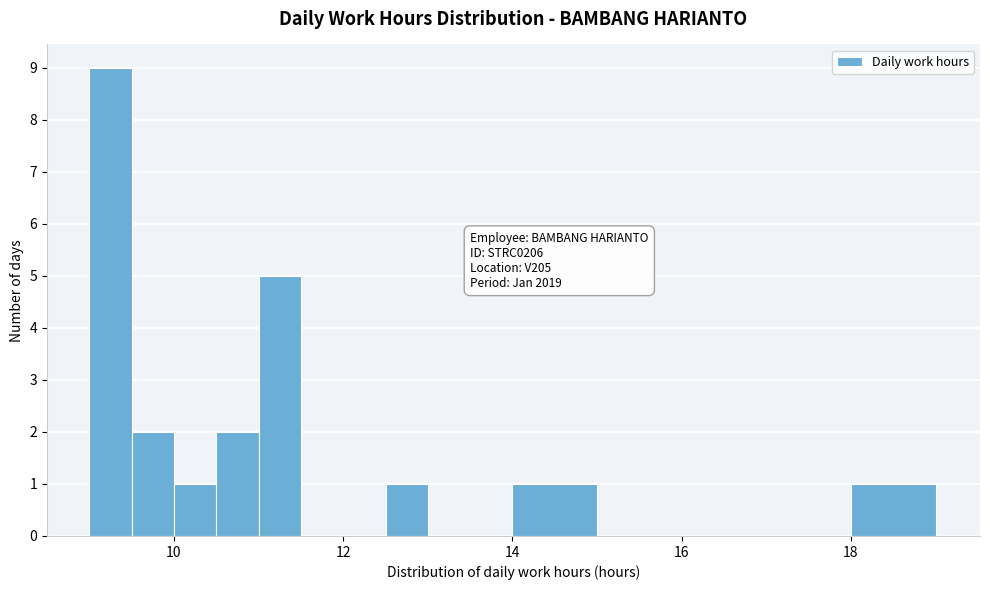

Read against the x-axis, roughly where is the centre of the tallest bar?

9.2